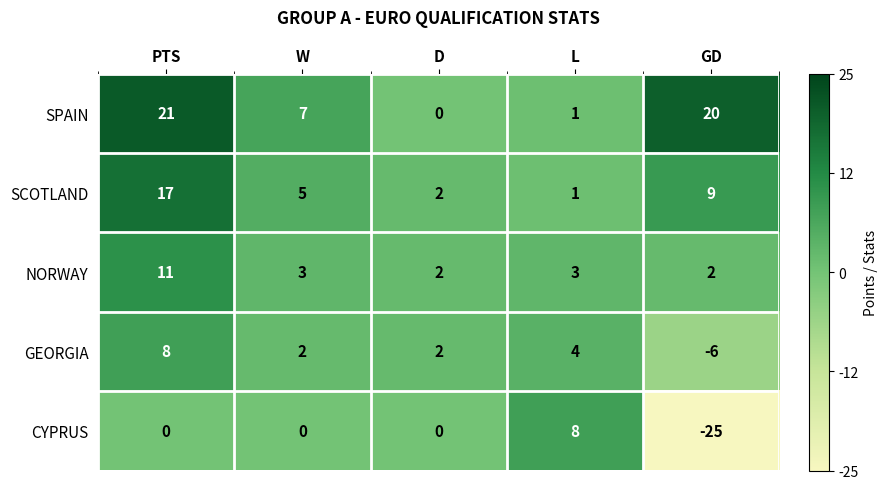

How many values in the NORWAY series are below 3?

2